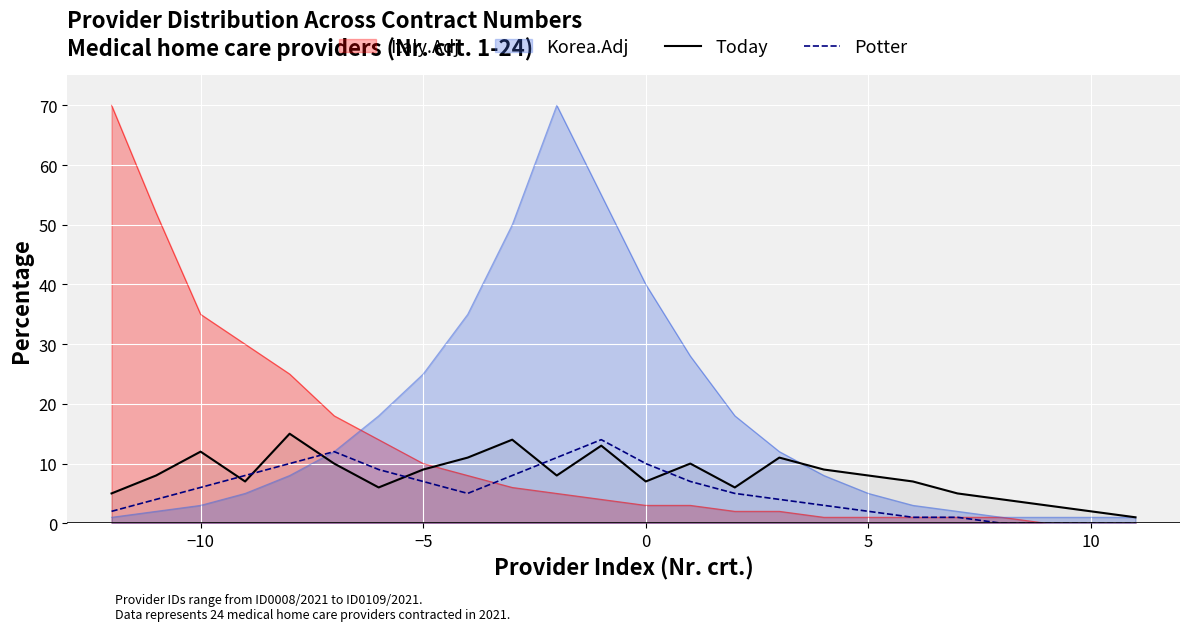

How many interior local valleys does the Potter series have?

1